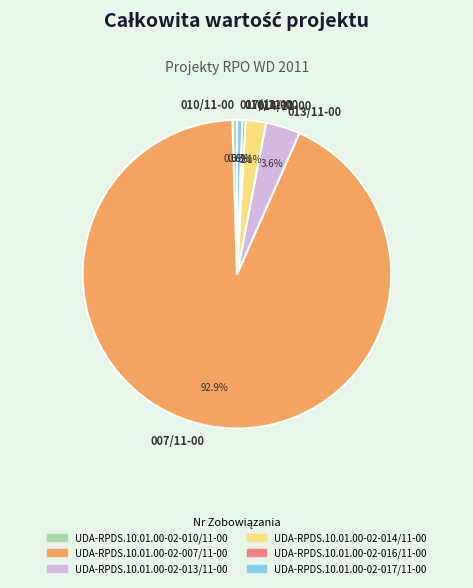

Which has a higher value, 007/11-00 or 013/11-00?

007/11-00